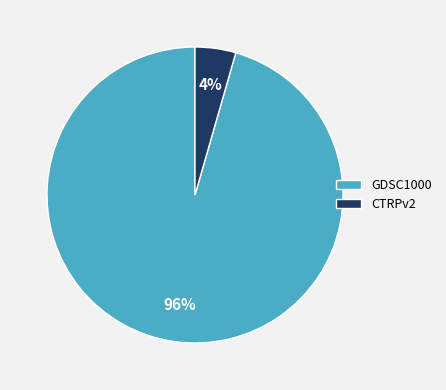

Is it true that CTRPv2 is 4% of the pie?

True